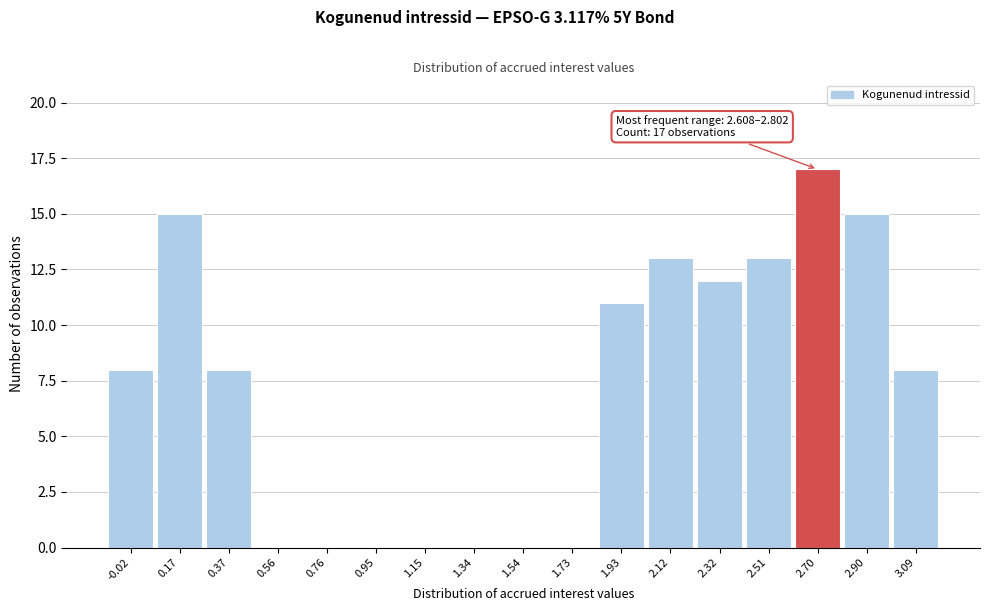

Over which range of the x-axis is the bar tallest?

2.60 to 2.80